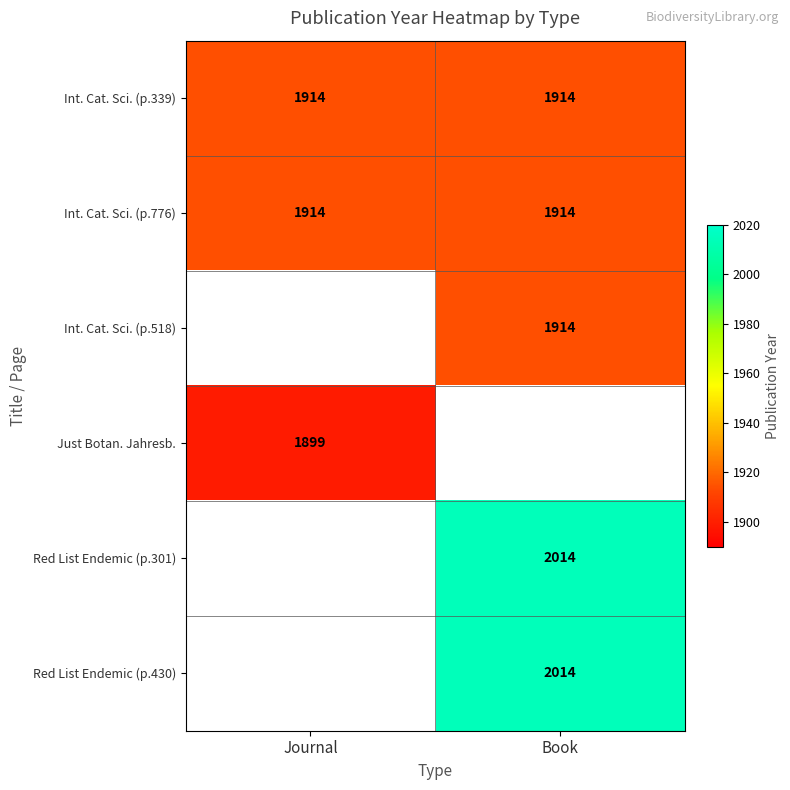

What is the highest value of the Int. Cat. Sci. (p.339) series?

1914